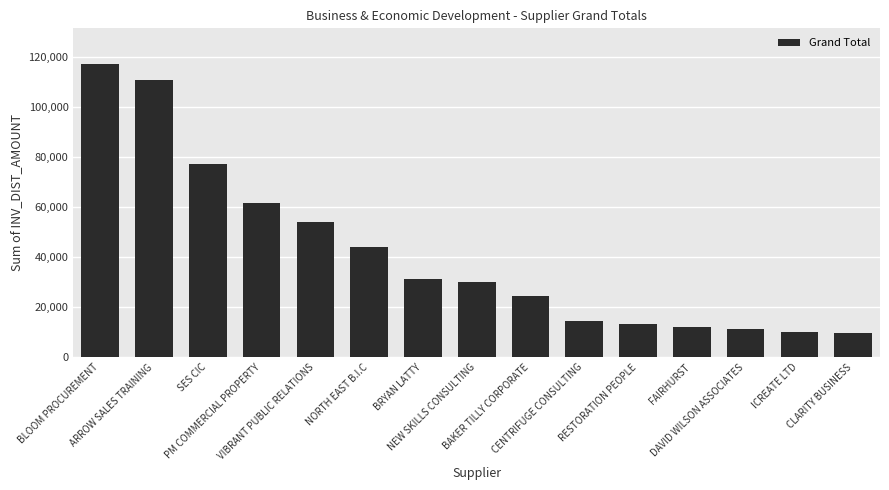

What is the approximate value at CLARITY BUSINESS?

9890.0